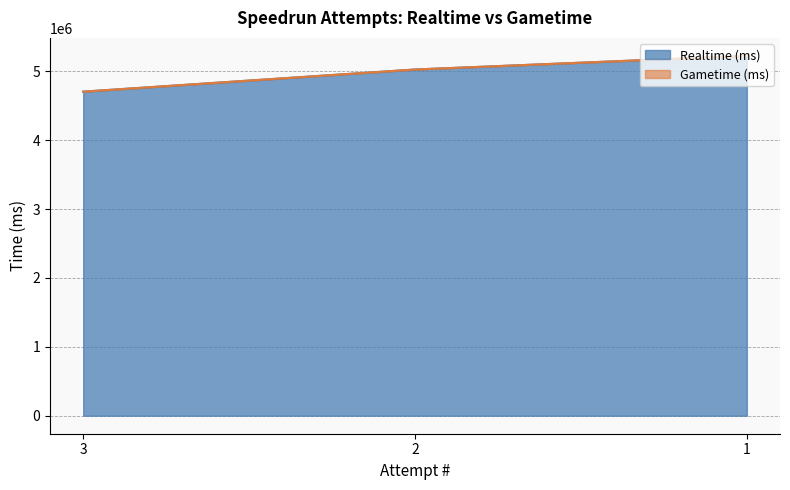

What is the difference between the maximum and minimum values?

519300